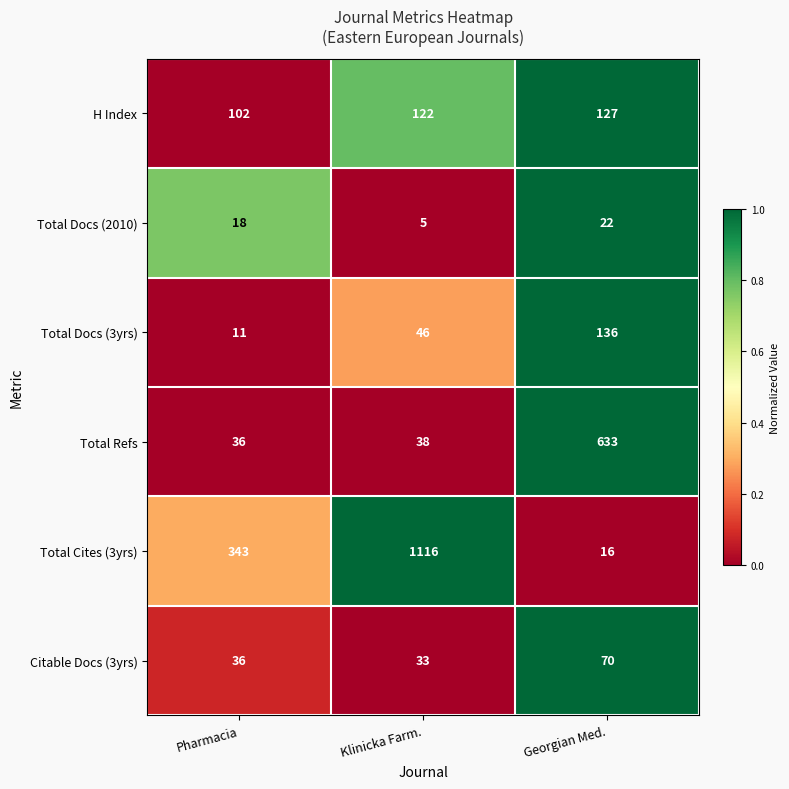

At which category does the chart reach its minimum across all series?

Klinicka Farm.